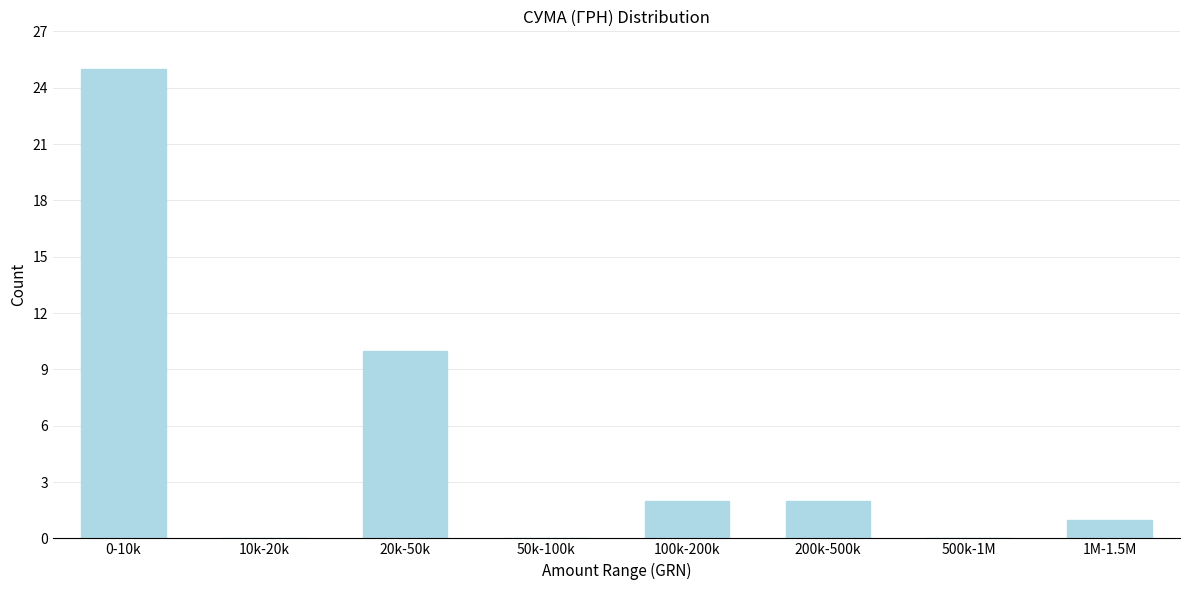

Reading right to left, list all the values displayed in this chart.

1M-1.5M=1	500k-1M=0	200k-500k=2	100k-200k=2	50k-100k=0	20k-50k=10	10k-20k=0	0-10k=25